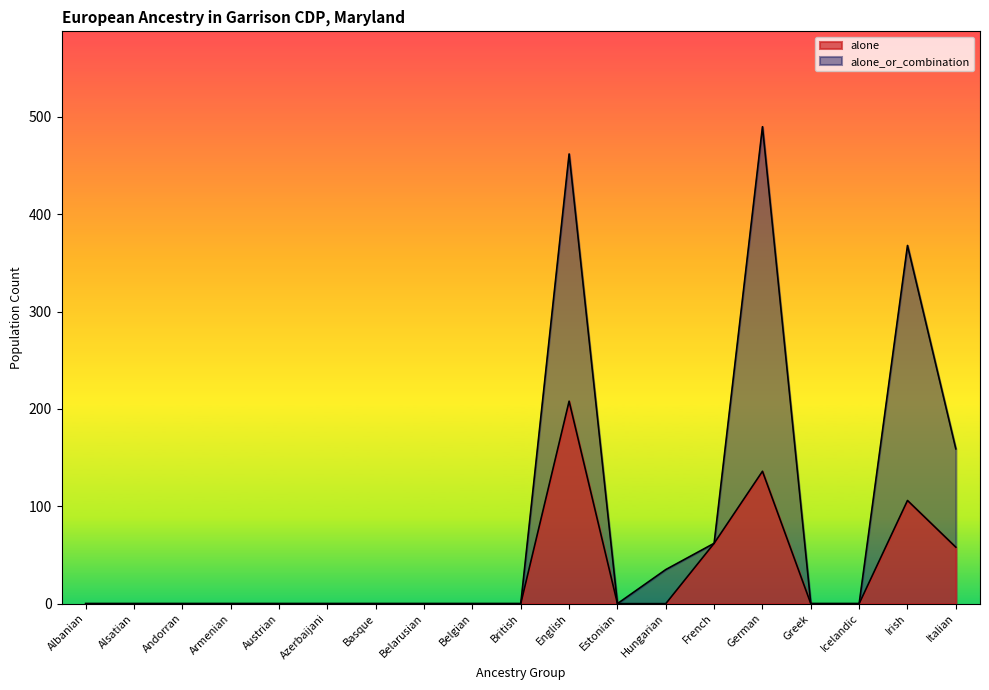

Which has a higher value, Belarusian or German?

German